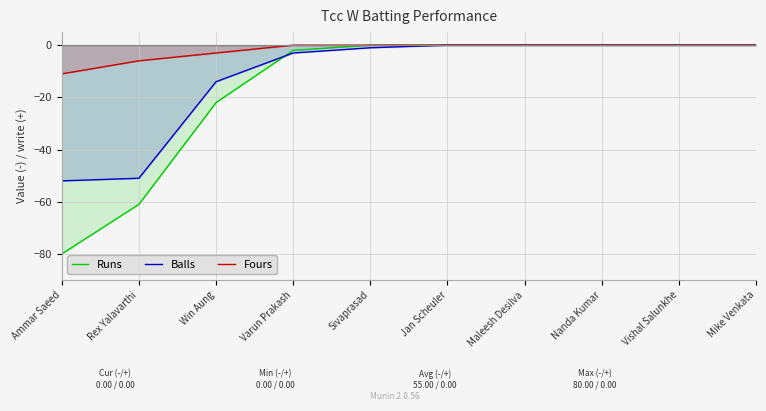

True or false: Fours has a value of 0 at Mike Venkata.

True